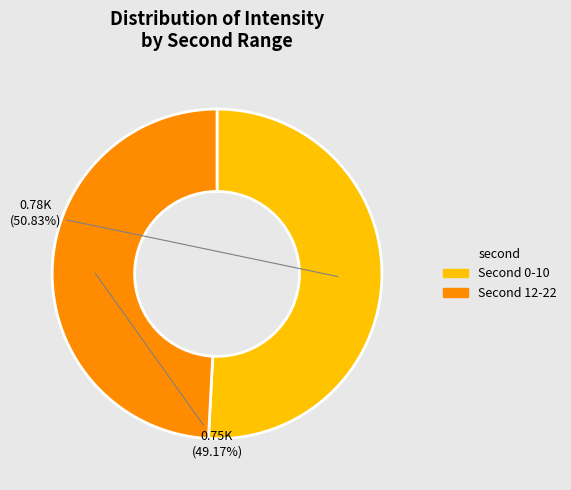

Rank the categories by value from highest to lowest.

Second 0-10, Second 12-22